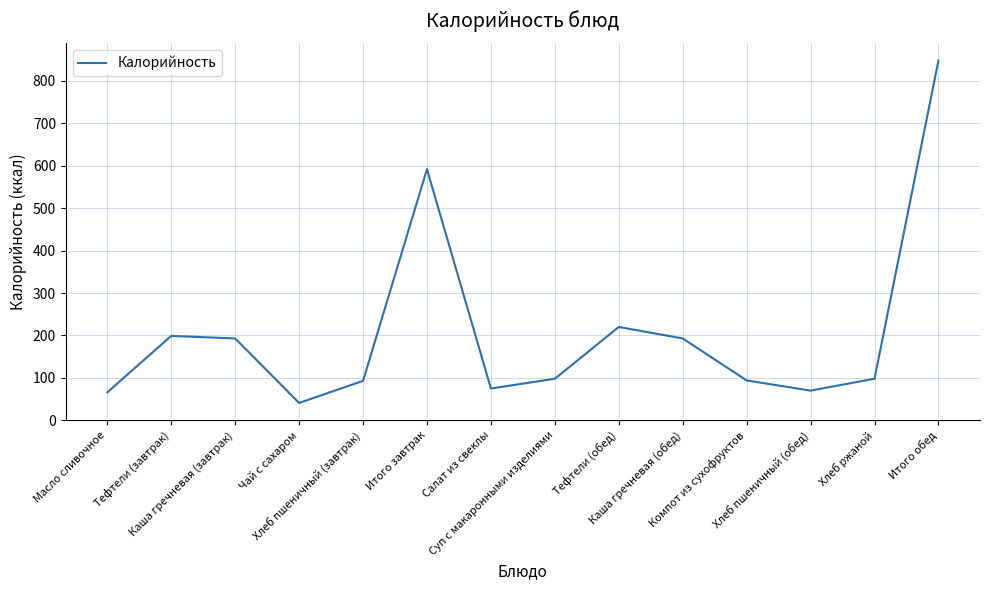

Is it true that the value at Итого обед is 337?

False